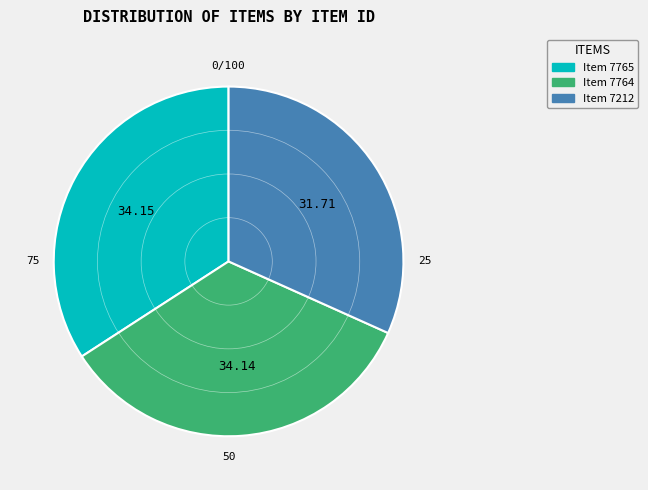

How many segments does this pie chart have?

3